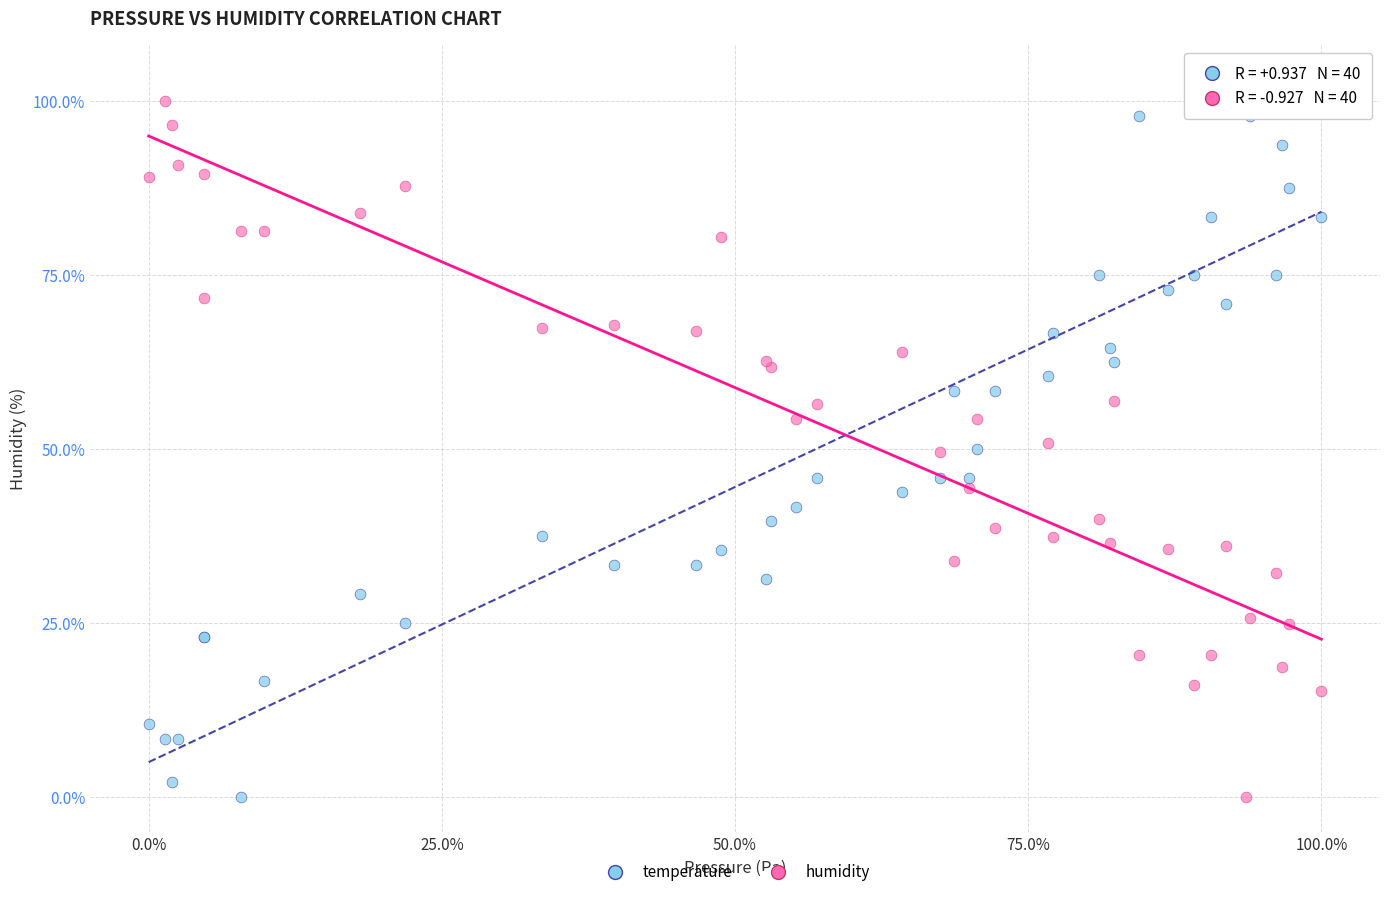

What is the X range (max minus min) for the scatter plot?

100.0